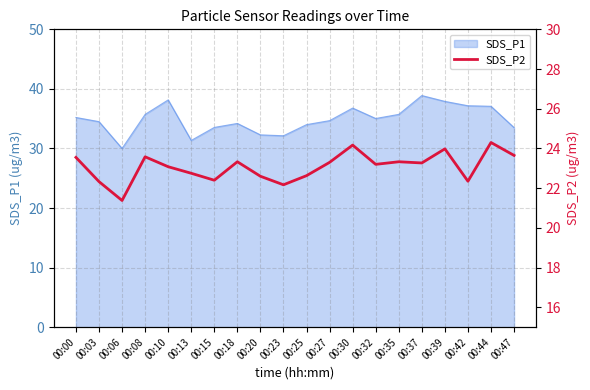

The value of SDS_P1 at 00:37 is 38.9. True or false?

True